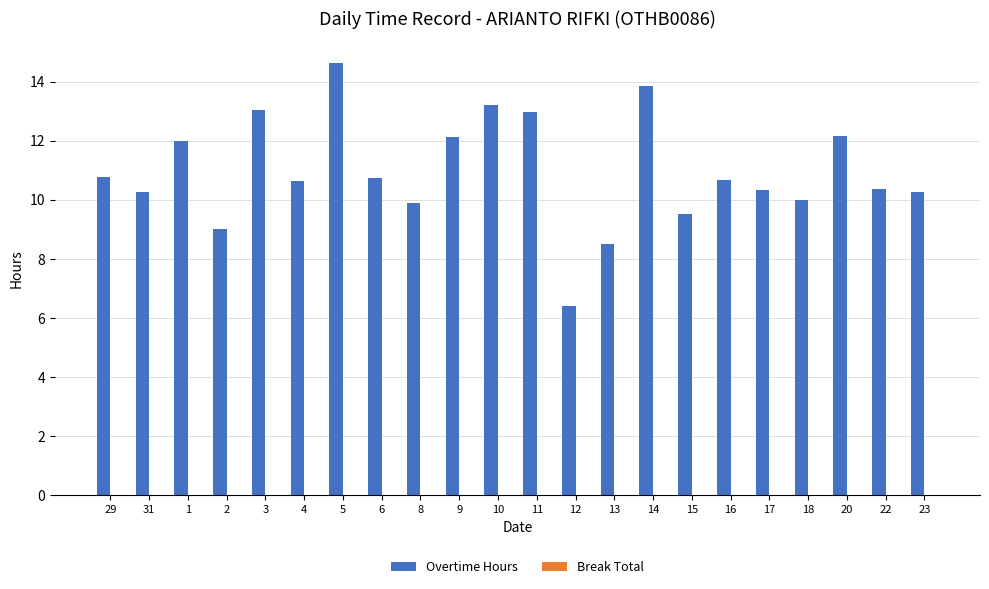

Does the chart contain any negative values?

No